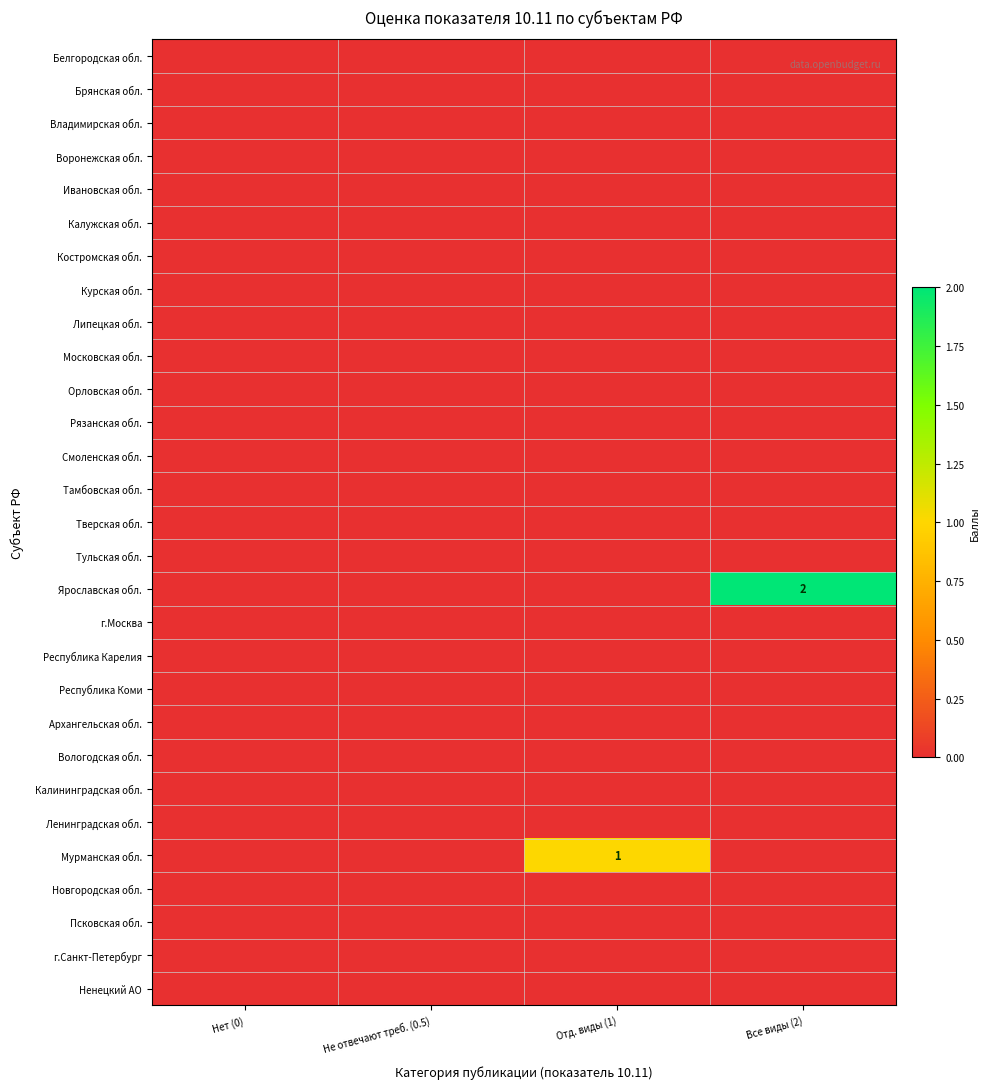

True or false: Орловская обл. has a value of 0 at Все виды (2).

True